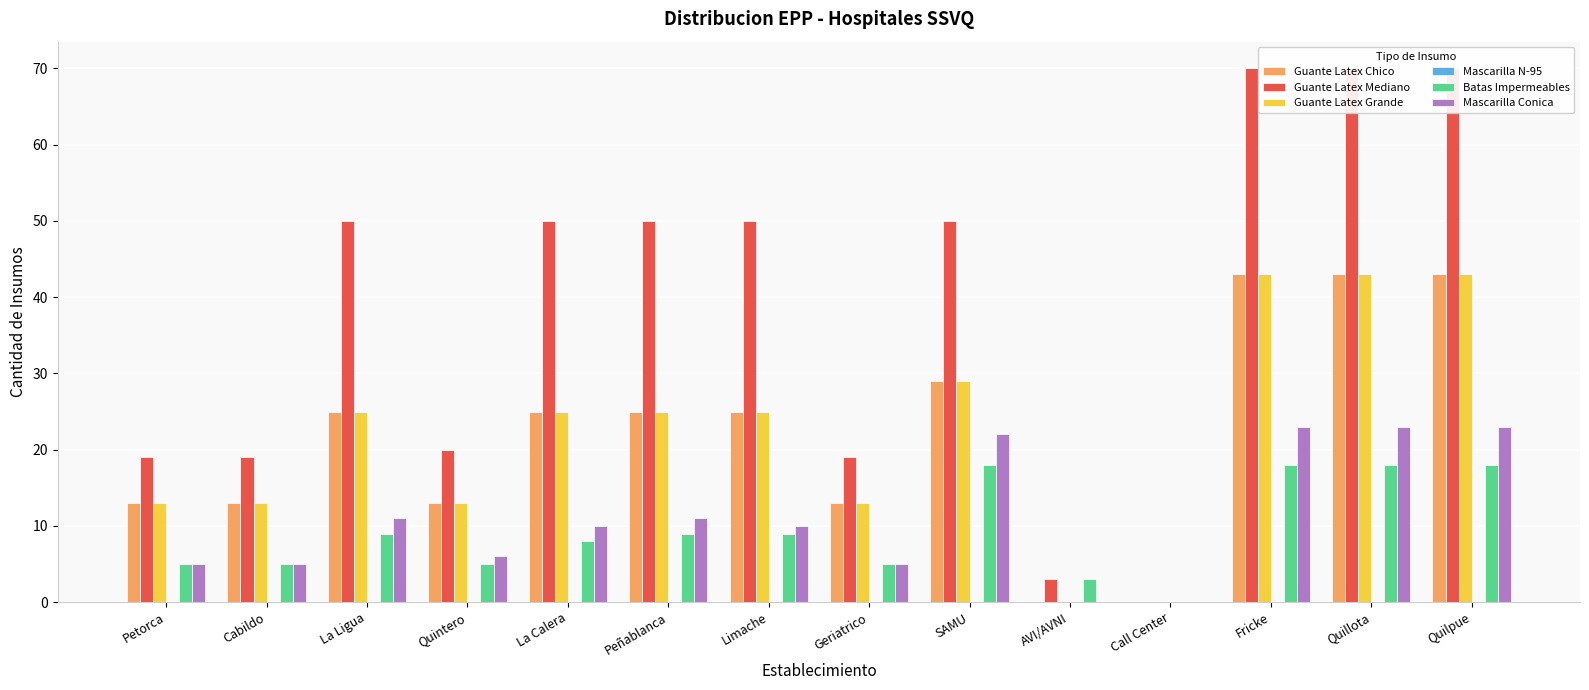

What is the label of the 11th bar from the left?

Call Center